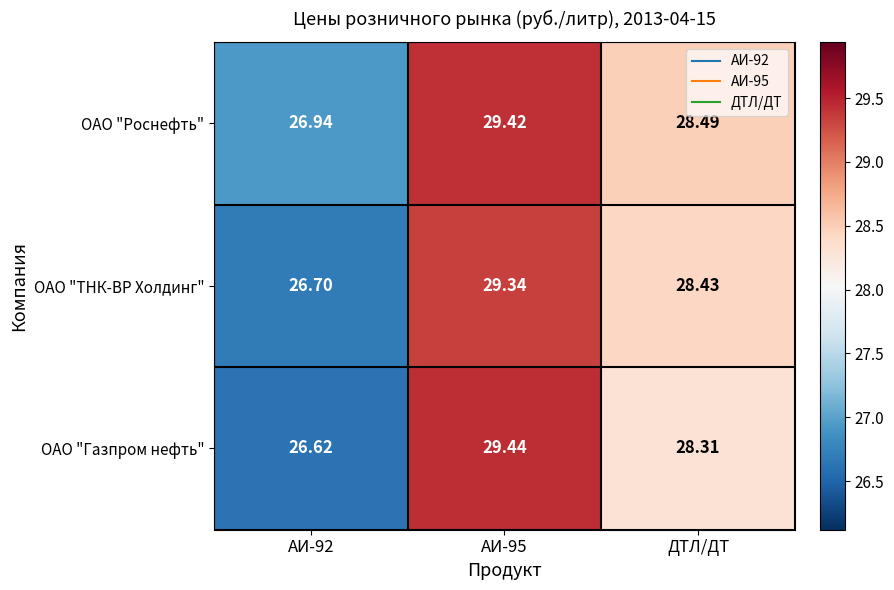

Is the value of ОАО "Роснефть" at ДТЛ/ДТ greater than the value of ОАО "ТНК-ВР Холдинг" at АИ-92?

Yes